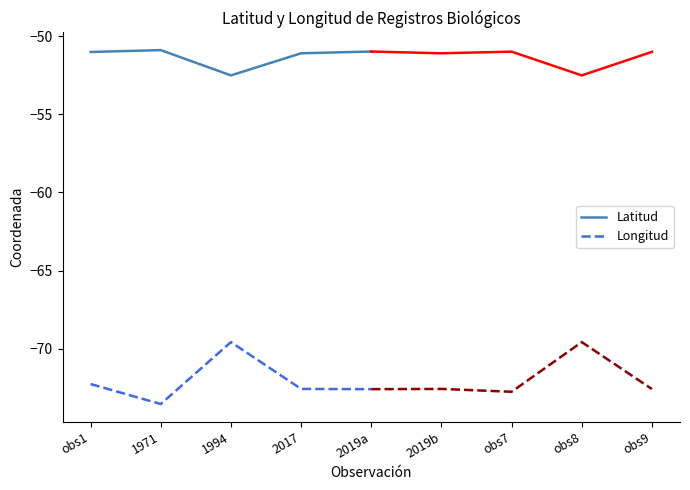

Between obs1 and 1971, which is larger?

1971